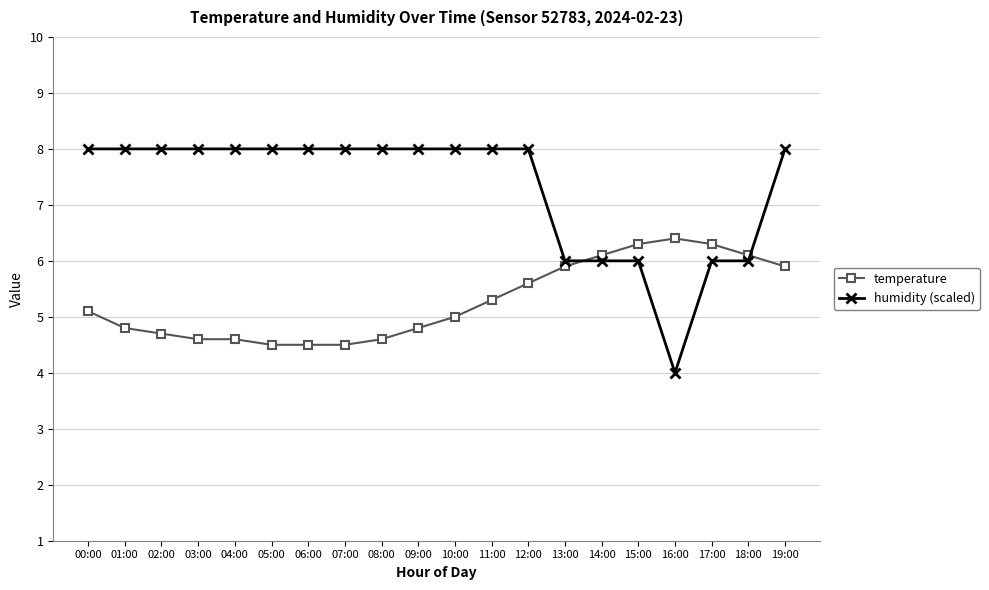

What is the difference between the highest and lowest values at 06:00?

3.5